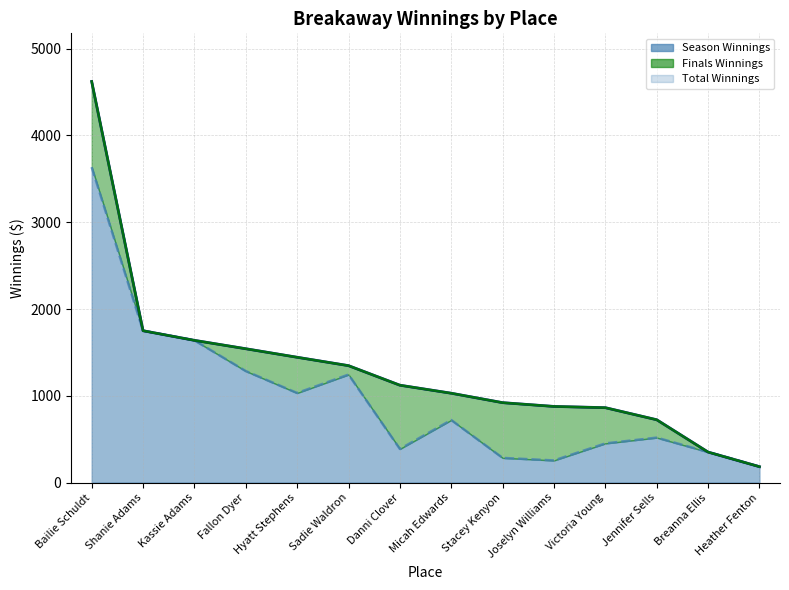

What is the value of the Total Winnings point at the 8th from the left?

1029.6